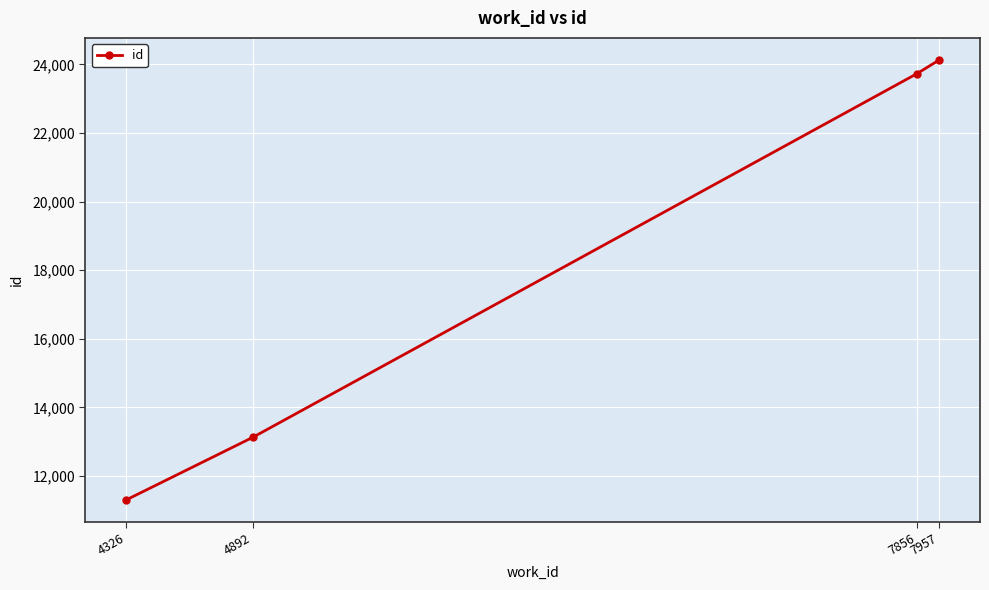

How many lines are shown in the chart?

1